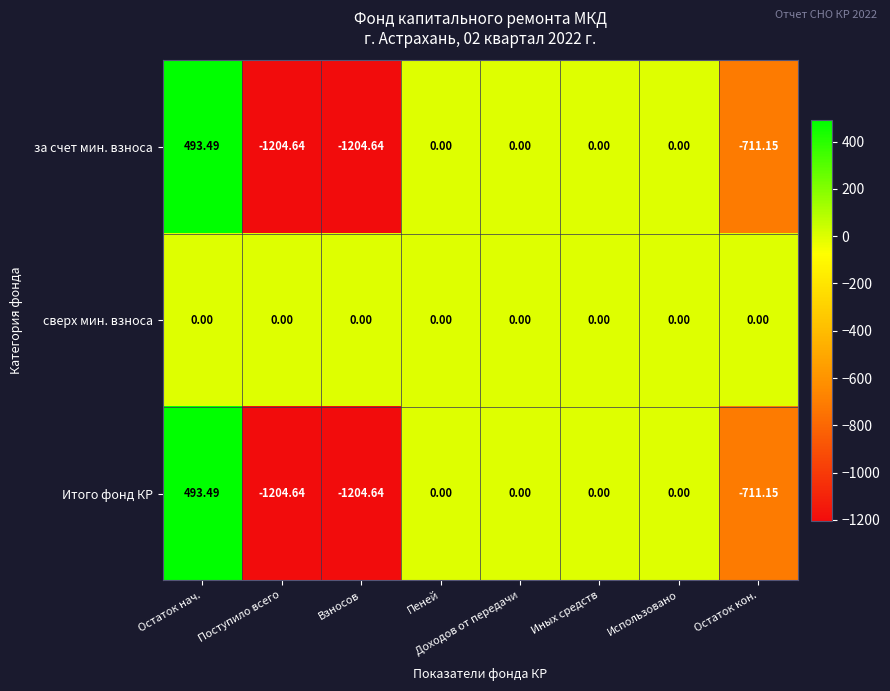

Which series has the largest total across all categories?

сверх мин. взноса